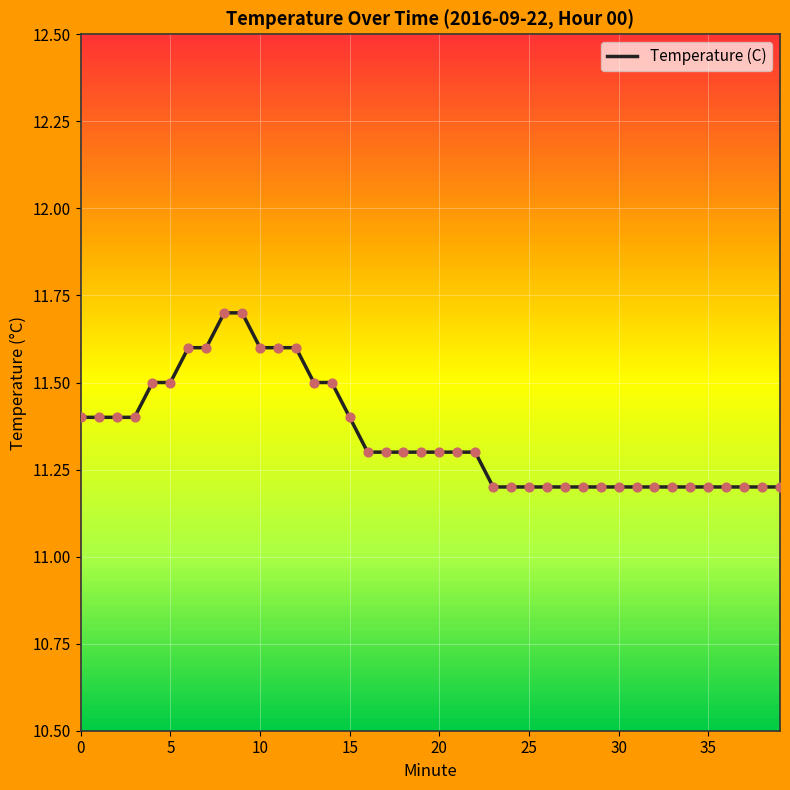

What is the greatest value displayed?

11.7